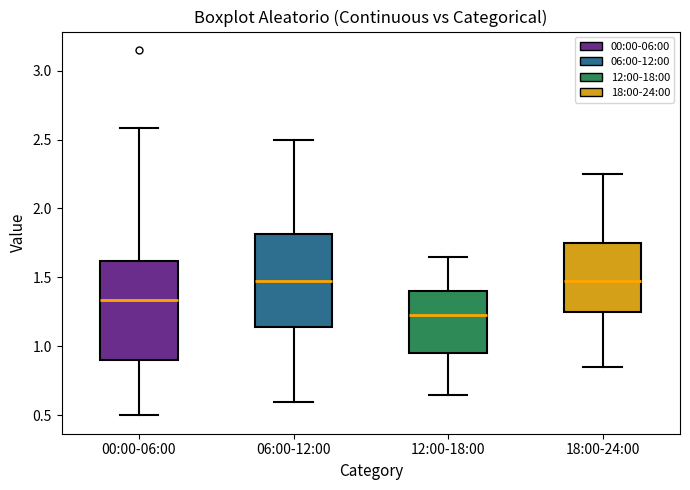

Where does the median line of the box for 12:00-18:00 sit on the y-axis? The values are not printed on the chart, so give them approximately, as read against the axis.

1.25